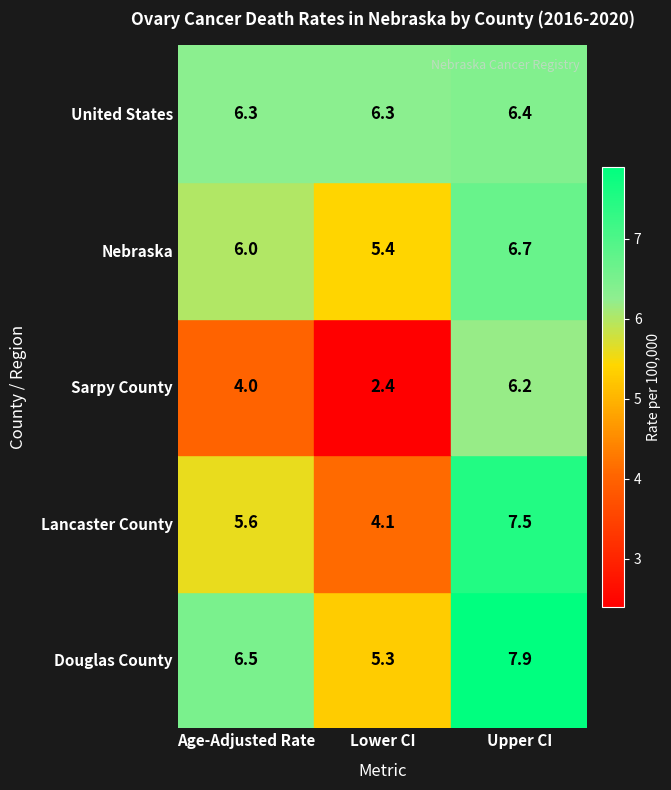

What is the smallest value displayed?

2.4